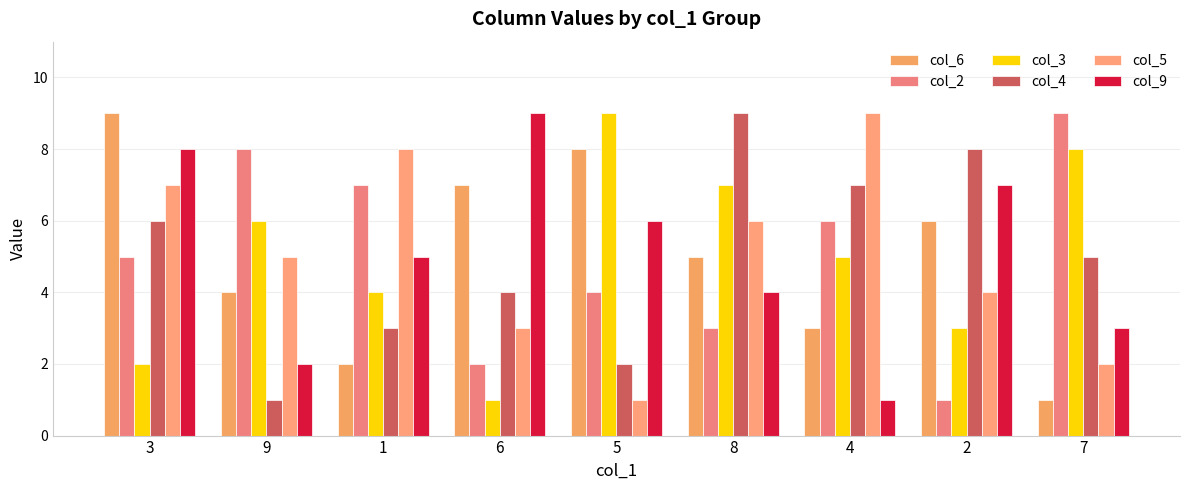

What is the label of the 5th bar from the right?

5